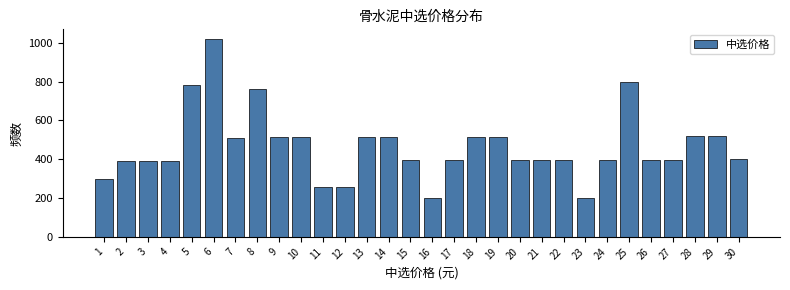

What is the greatest value displayed?

1019